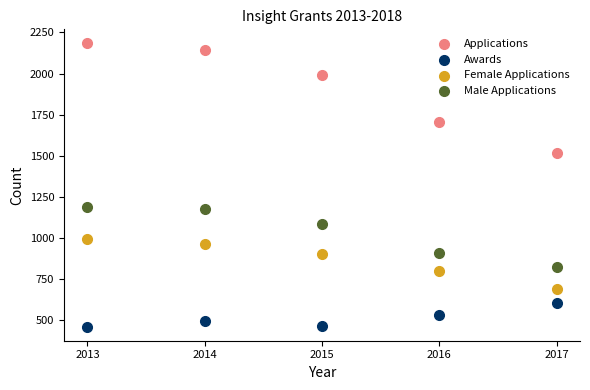

Which series contains the lowest Y value?

Awards